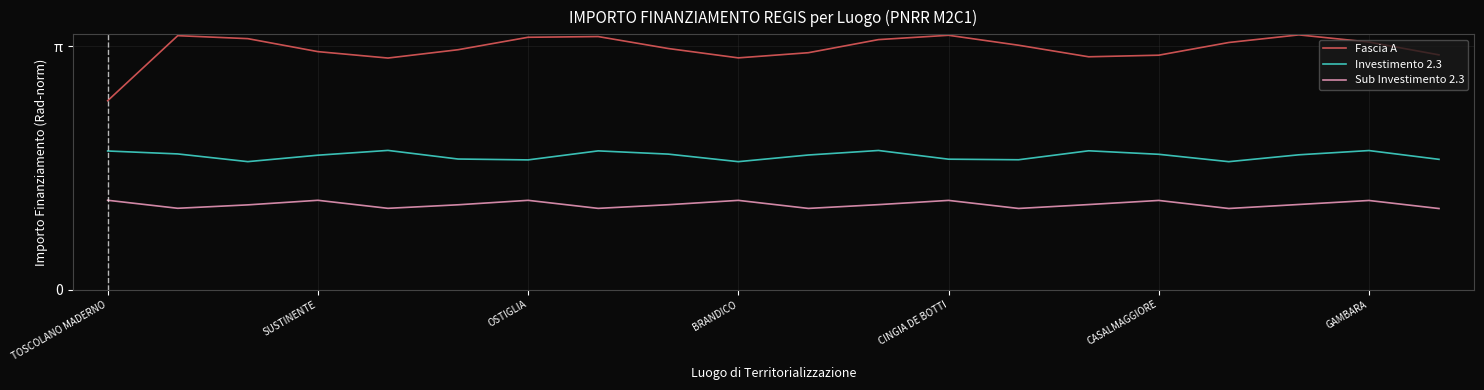

What are all the series names shown in the legend?

Fascia A, Investimento 2.3, Sub Investimento 2.3